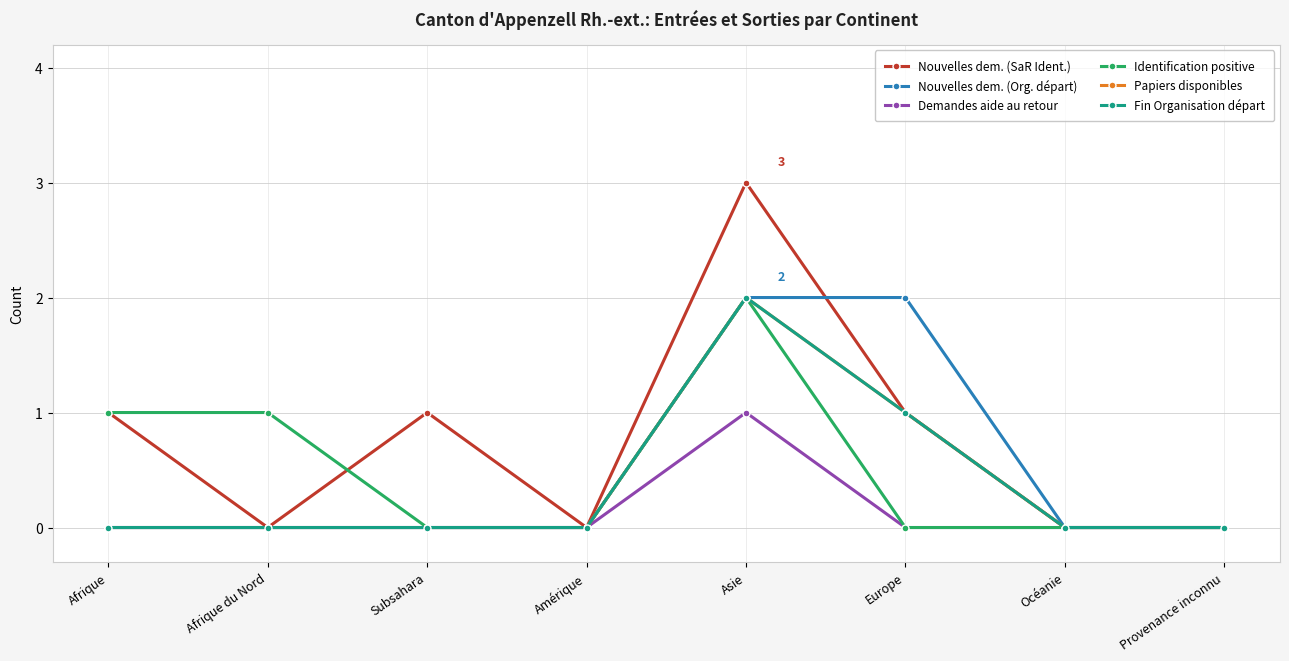

Is it true that Fin Organisation départ equals 0 at Océanie?

True